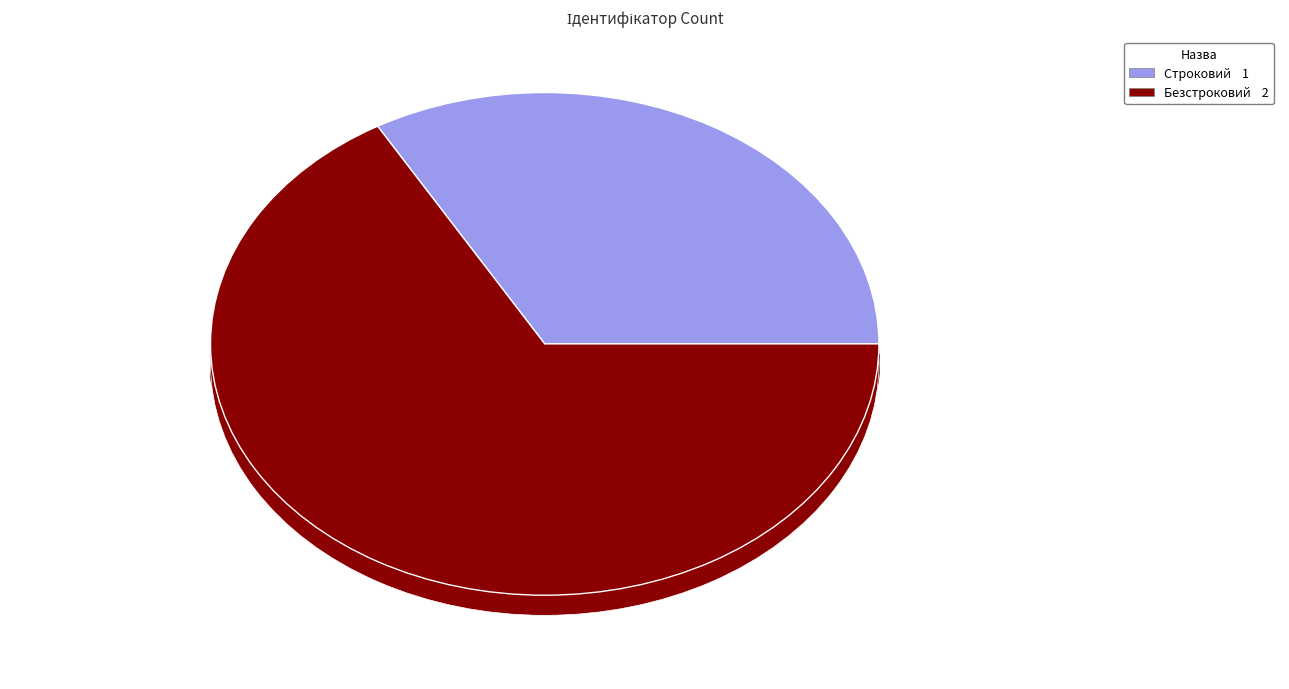

What is the smallest slice in the pie chart?

Строковий